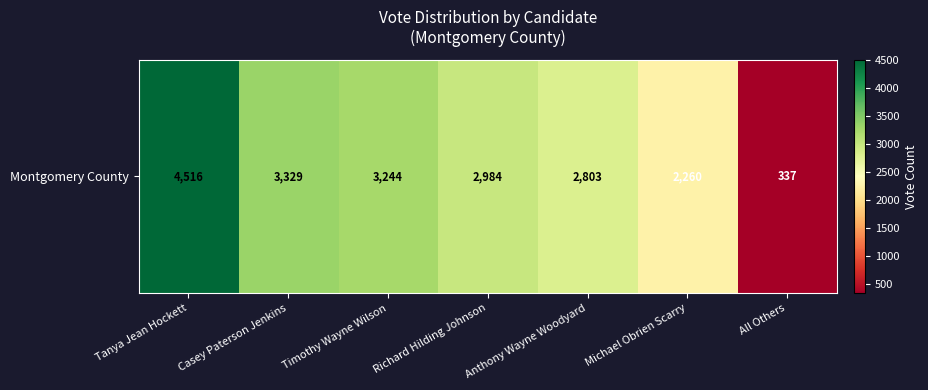

The chart shows a value of 5193 at Richard Hilding Johnson. True or false?

False